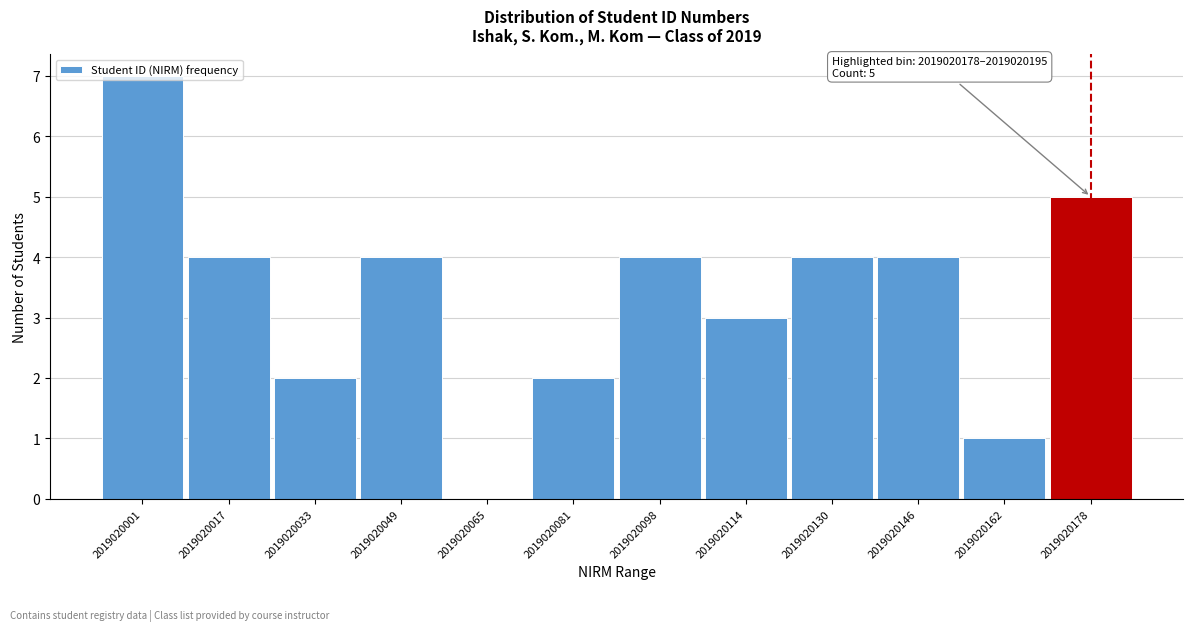

Is it true that the value at 2019020049 is 4?

True